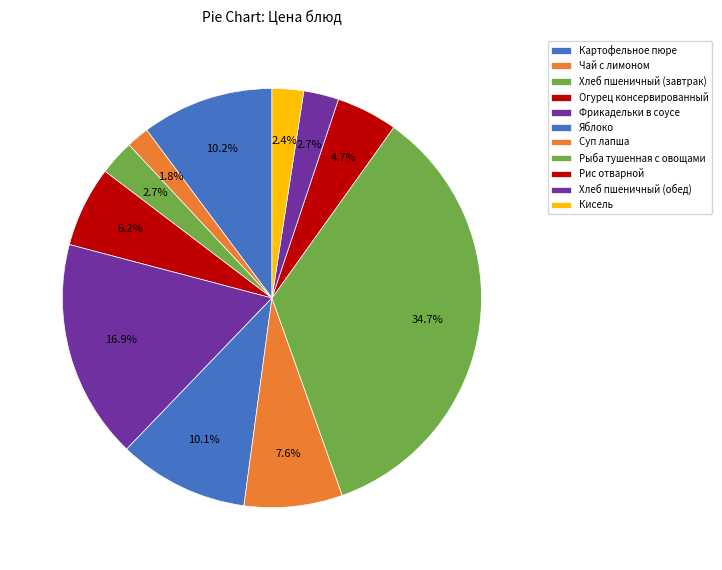

How many slices are in this pie chart?

11